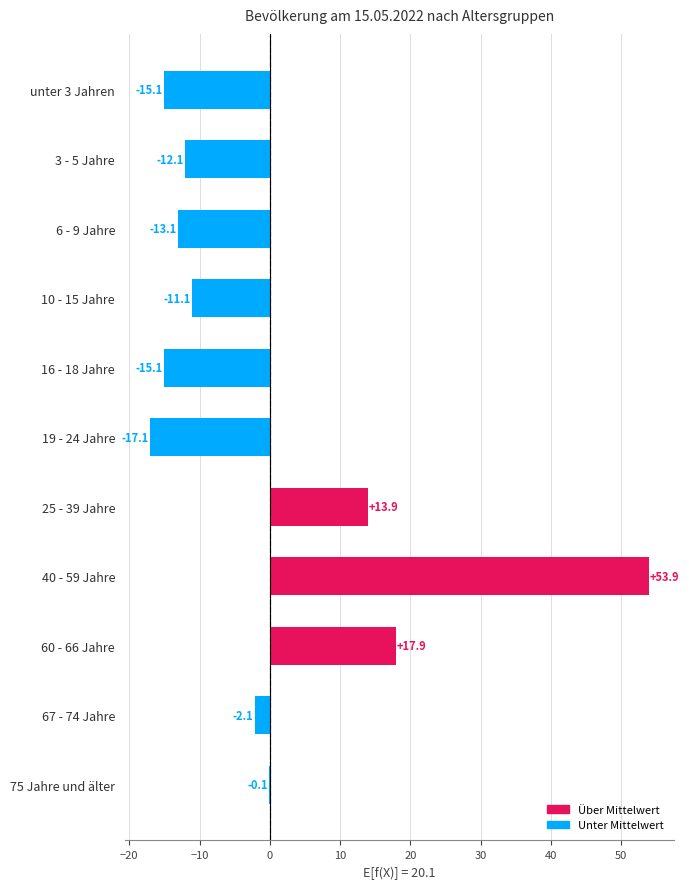

At which category does the chart reach its peak across all series?

40 - 59 Jahre